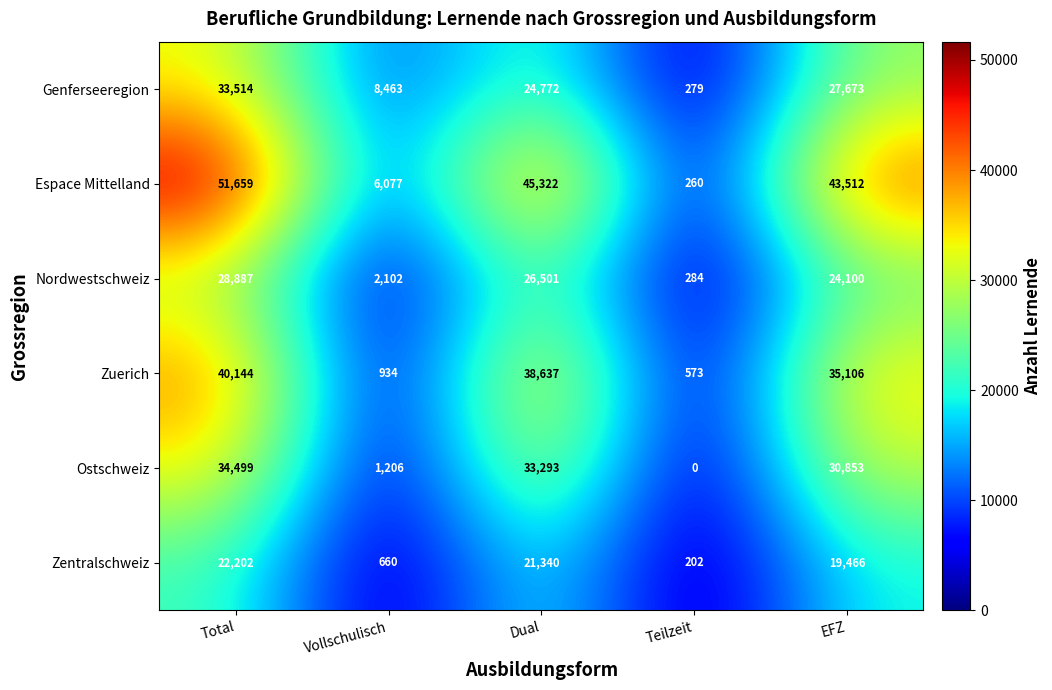

What is the minimum value for Genferseeregion?

279